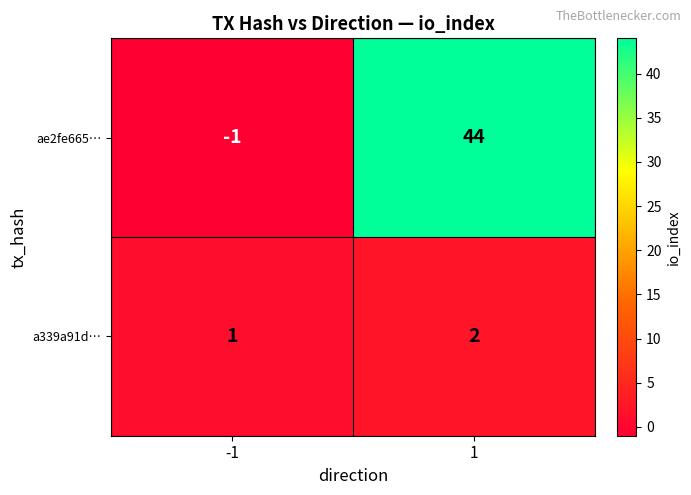

Which series has the largest total across all categories?

ae2fe665…